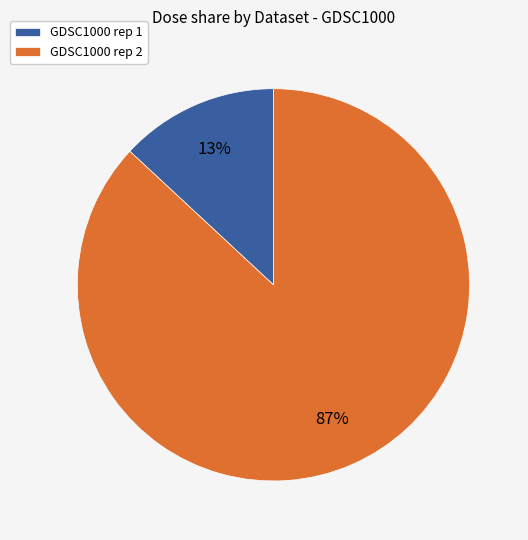

Which category has the biggest portion of the pie?

GDSC1000 rep 2